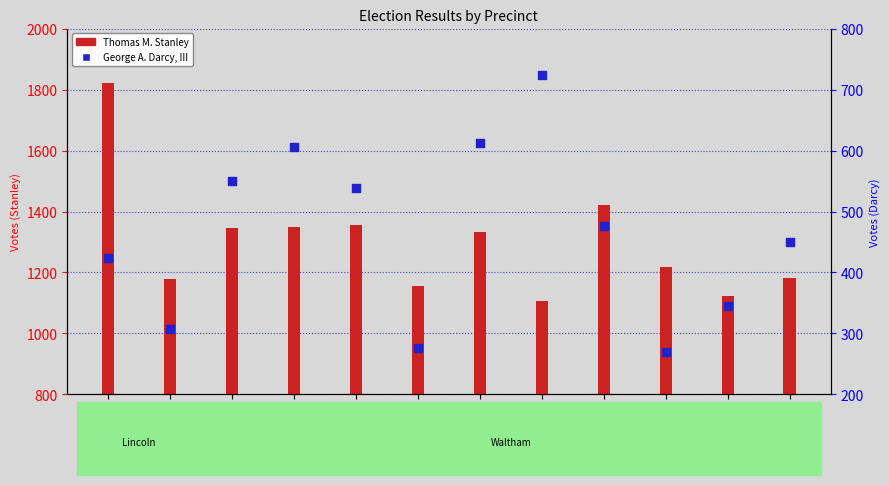

At how many categories does at least one series exceed 1322?

6